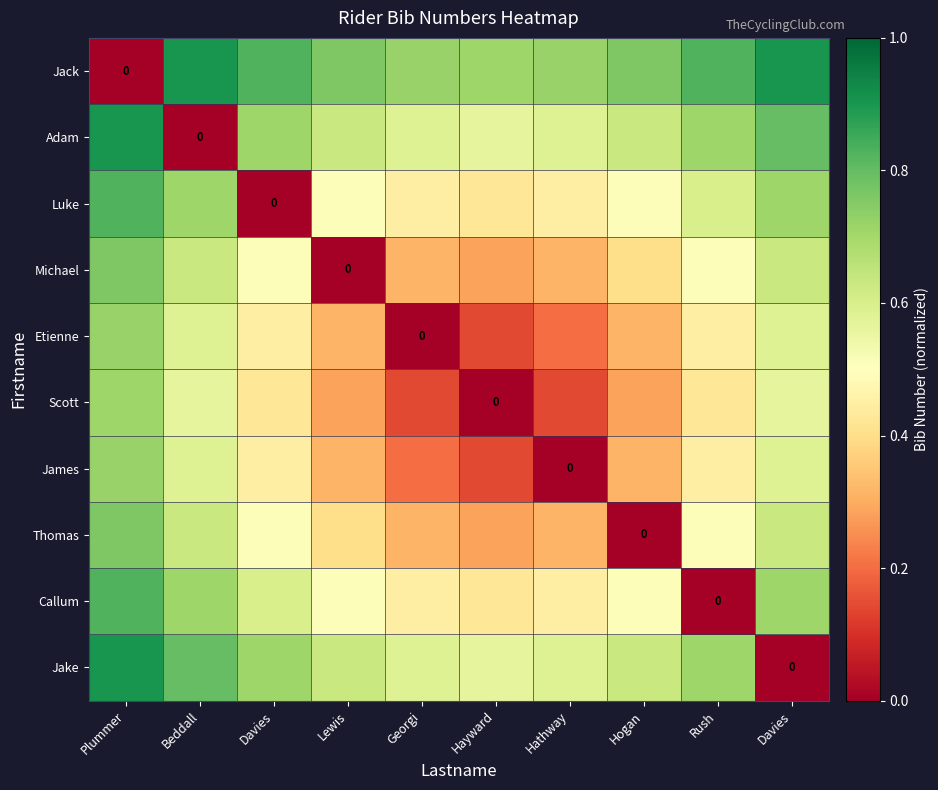

At which label does Adam reach its minimum?

Beddall